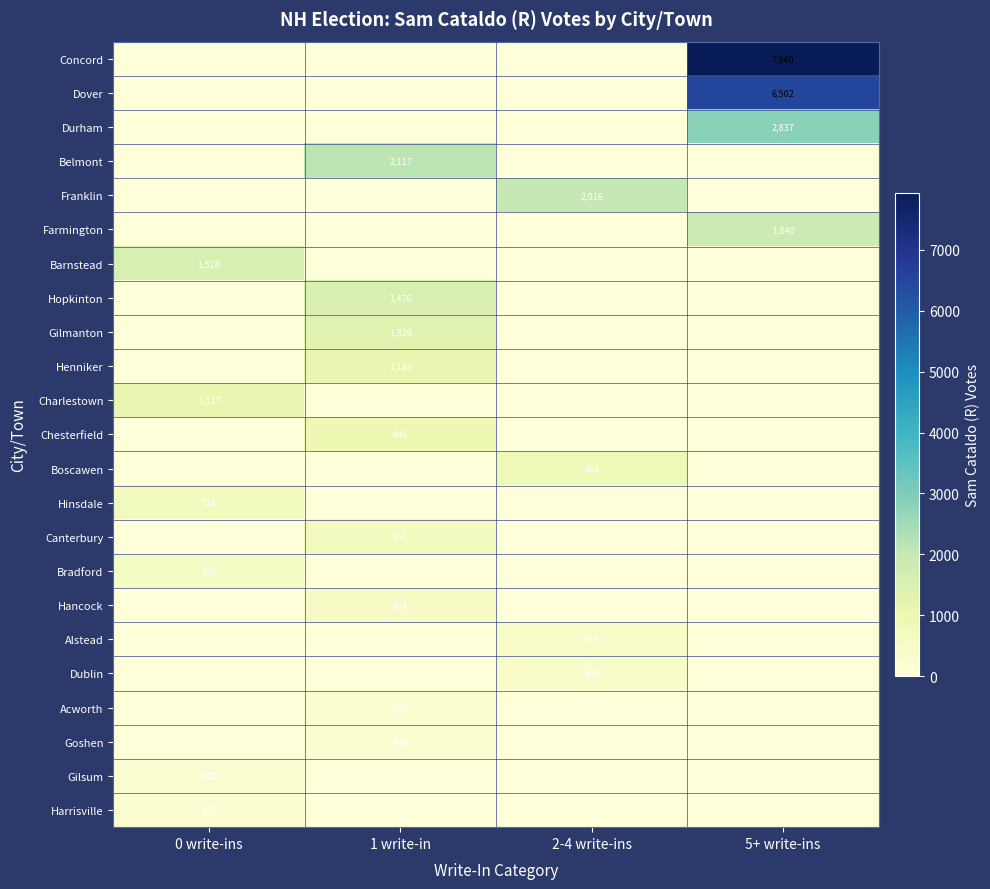

Is it true that Hinsdale equals 716 at 0 write-ins?

True